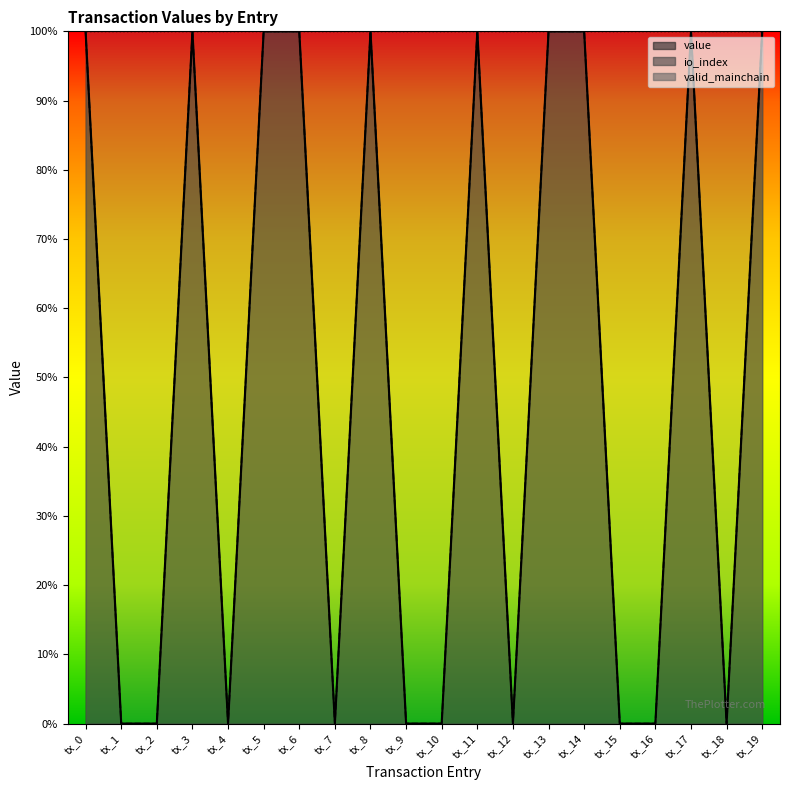

Is it true that value equals 100.0 at tx_5?

True